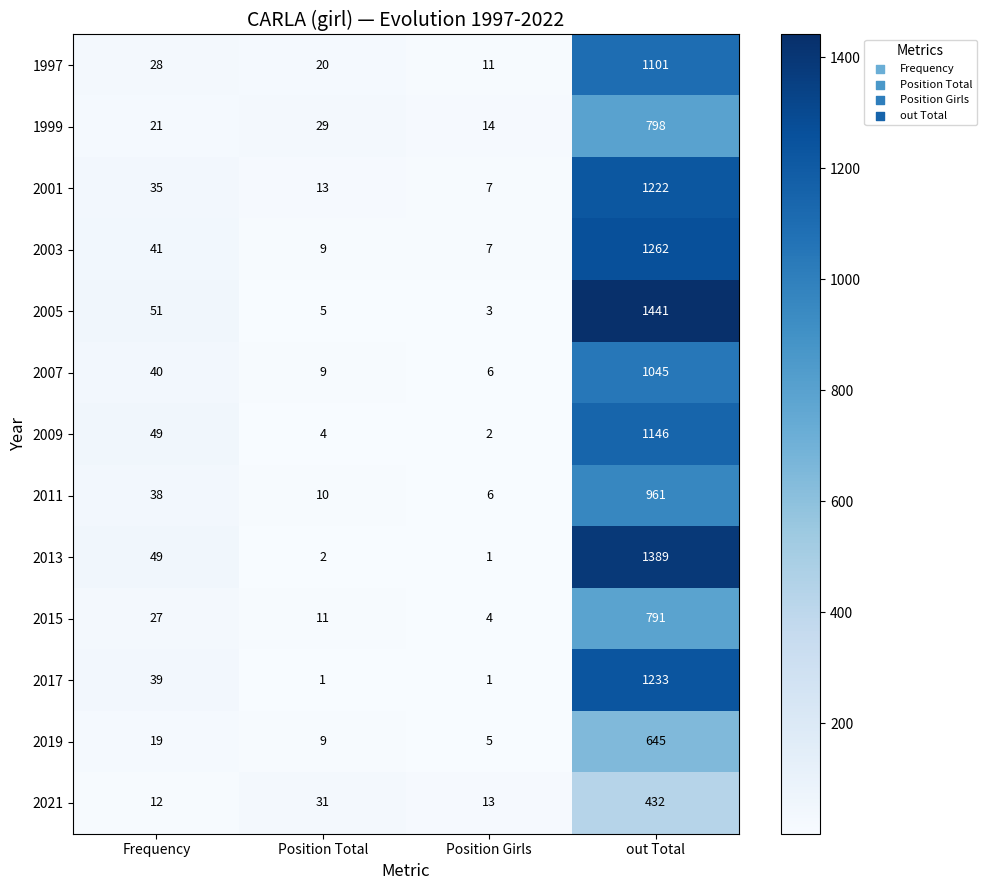

Which series changed the most between Position Total and Position Girls?

2021